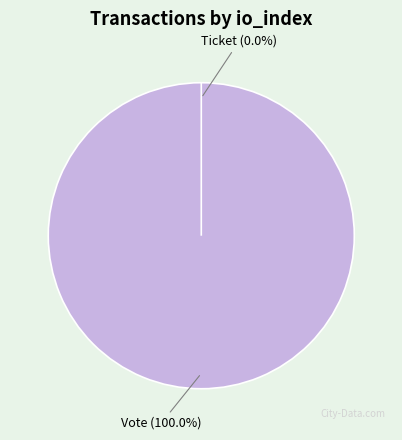

Which slice is the largest?

Vote